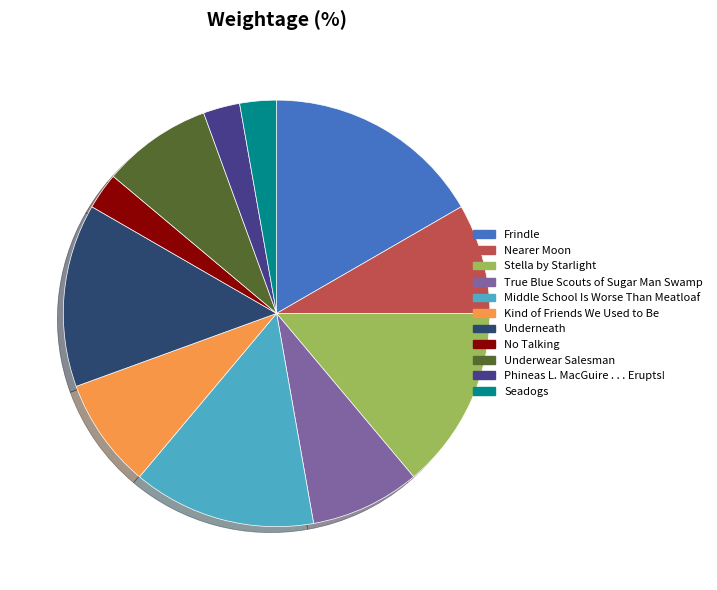

Count the number of slices in the pie.

11